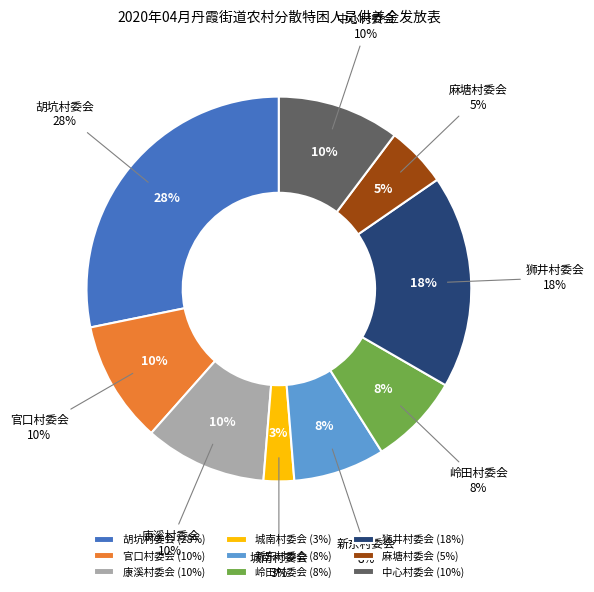

True or false: 麻塘村委会 accounts for 5% of the total.

True